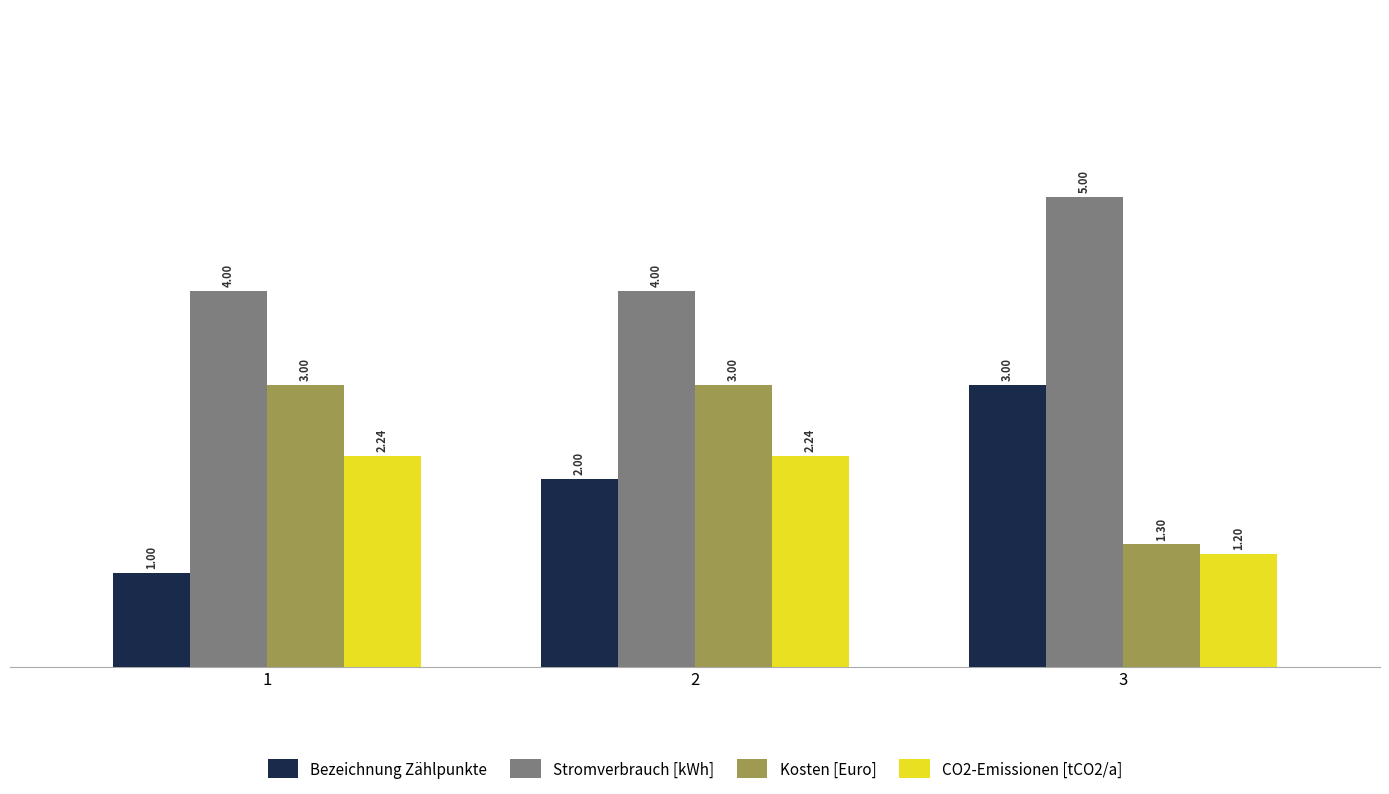

Between 2 and 3, which series saw the biggest shift?

Kosten [Euro]